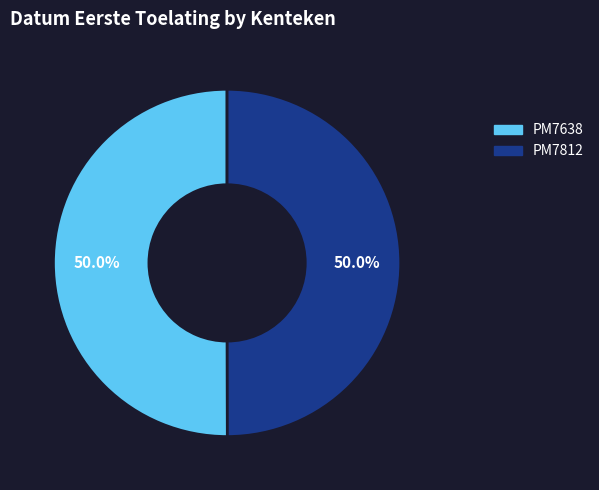

What is the total percentage of PM7638 and PM7812?

100.0%